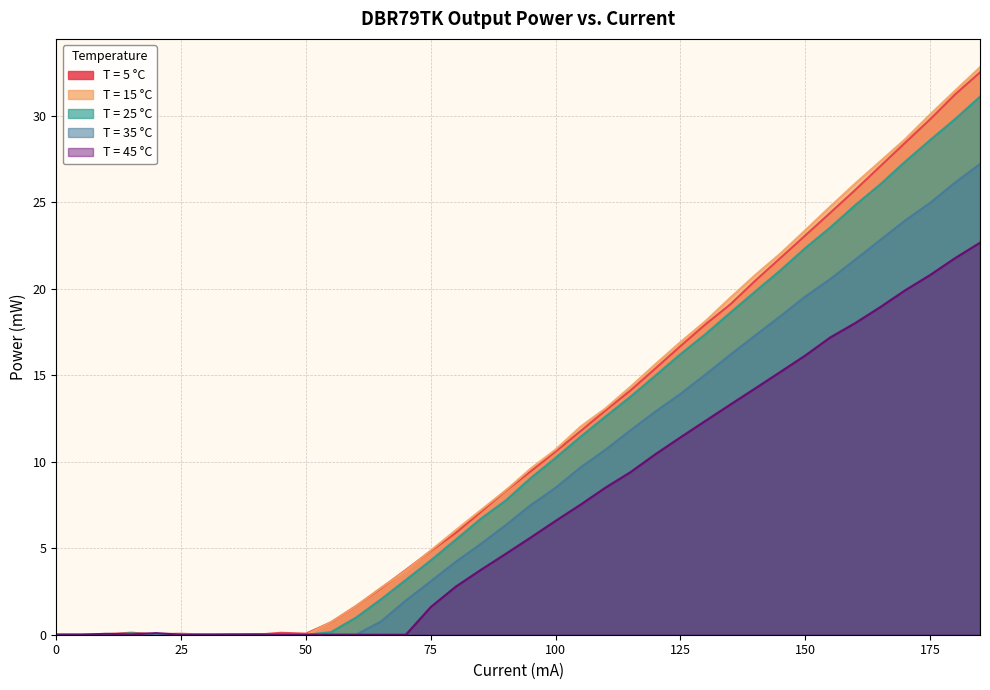

Which series has the largest range (max minus min)?

T = 15 °C